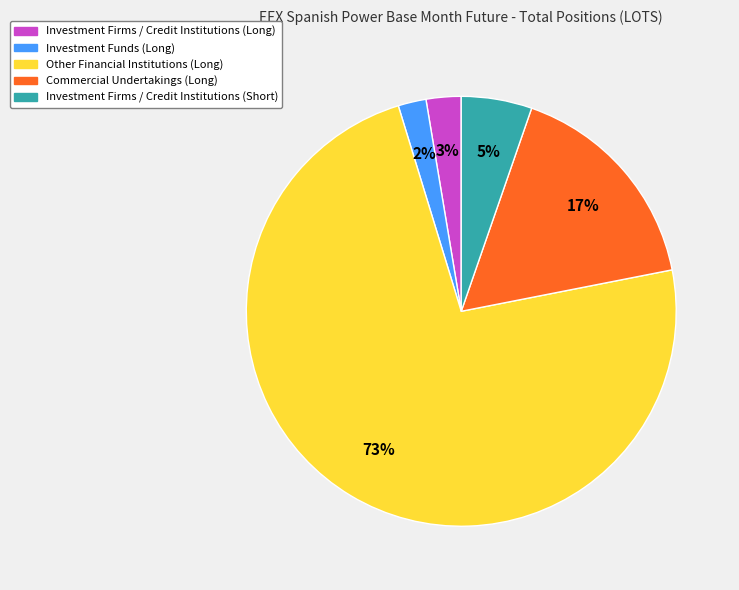

Is it true that Investment Funds (Long) is 10% of the pie?

False